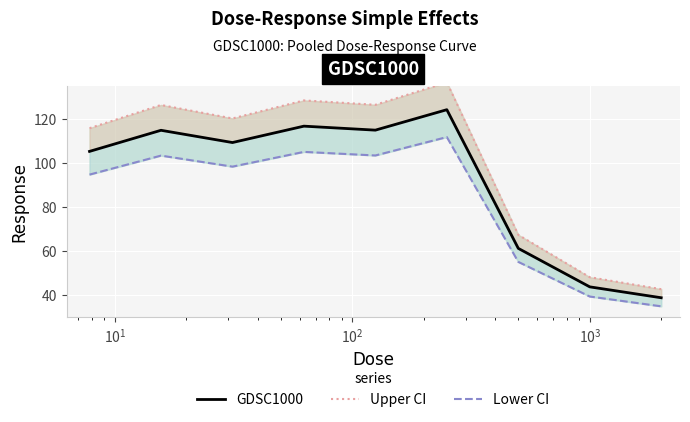

What is the difference between the maximum and minimum values in the GDSC1000 series?

85.3